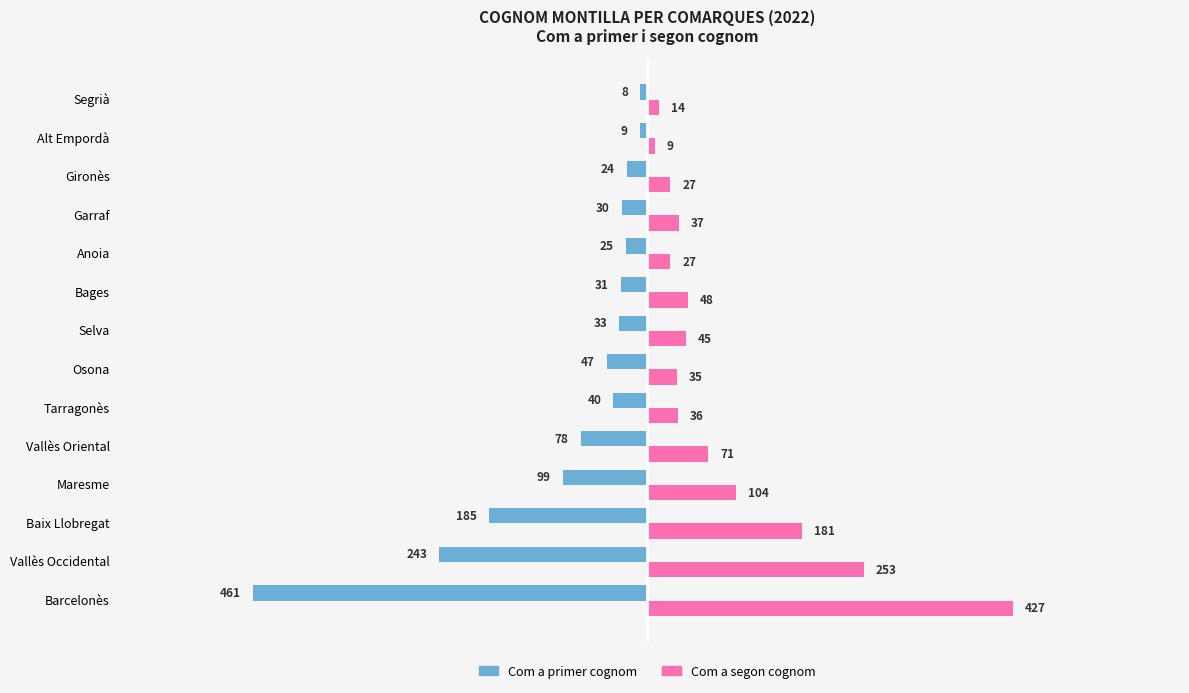

Which series has the largest total across all categories?

Com a segon cognom